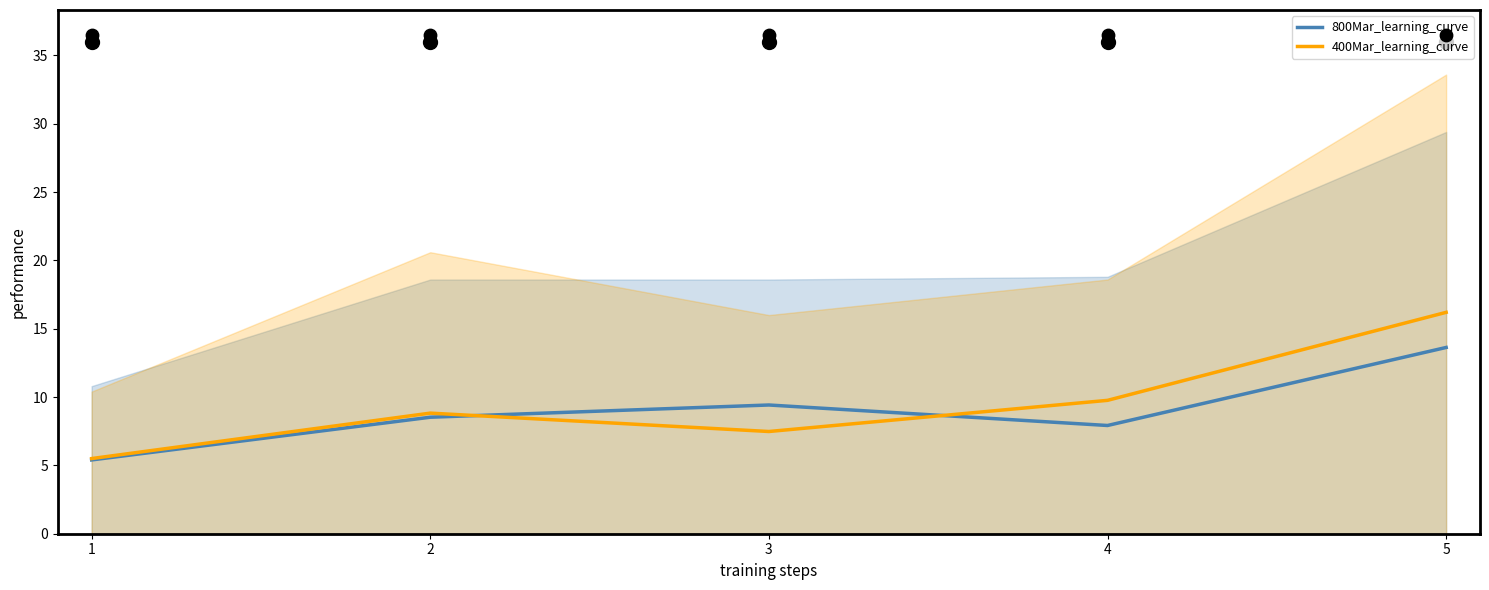

Which series has the largest Y range (max minus min)?

400Mar_learning_curve